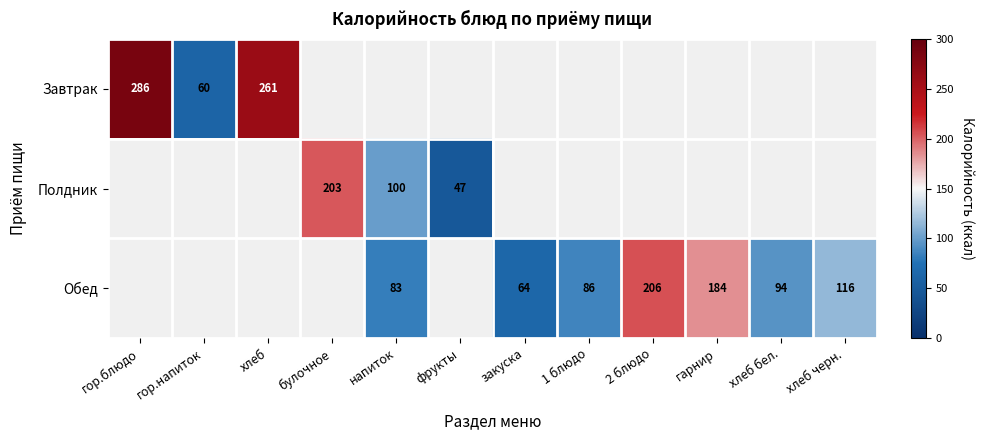

What is the sum of the Обед values at хлеб черн. and 1 блюдо?

202.0